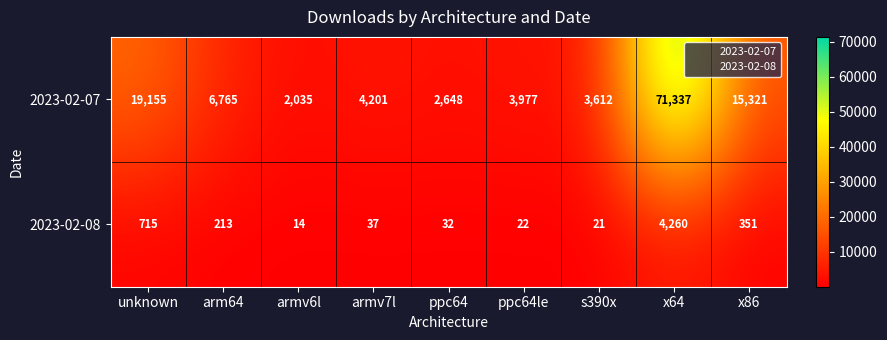

What is the approximate value of 2023-02-07 at ppc64?

2648